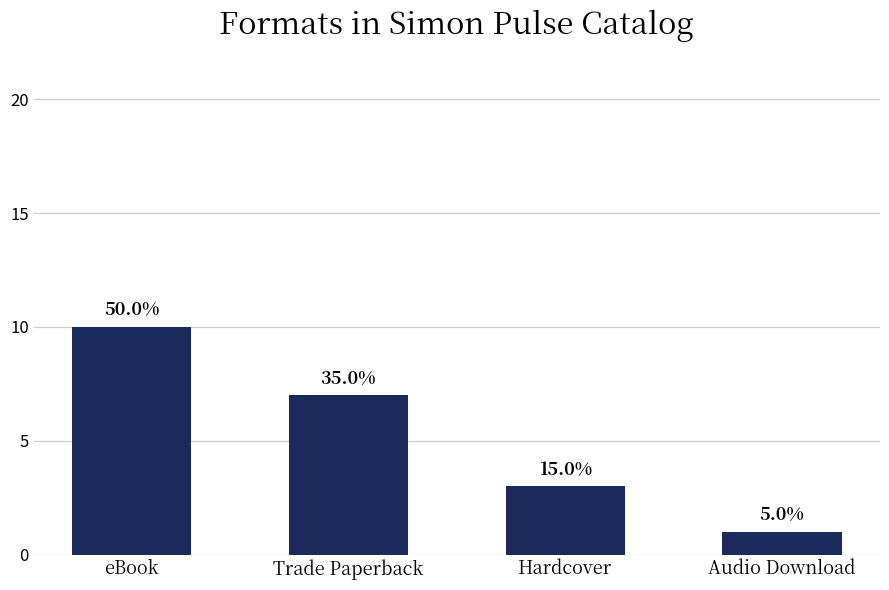

How many bars are there in total?

4